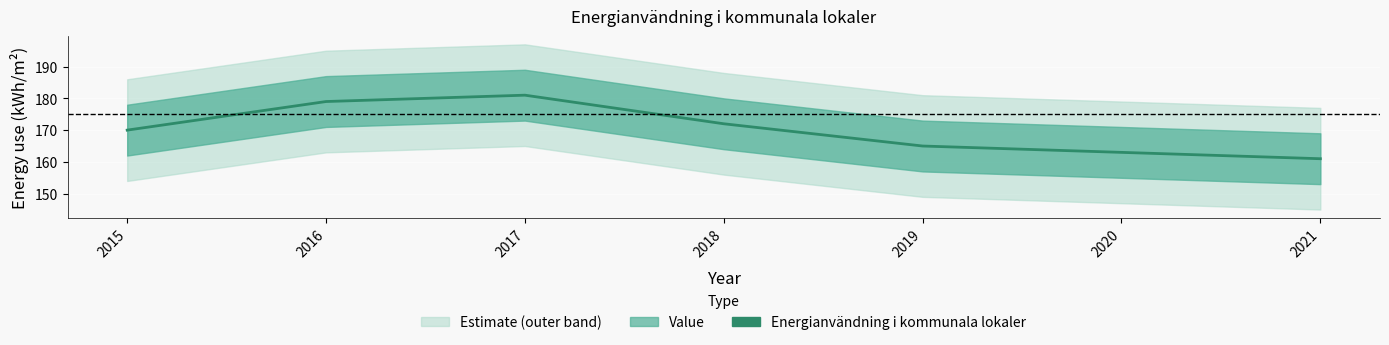

What value does the data have at 2021?

161